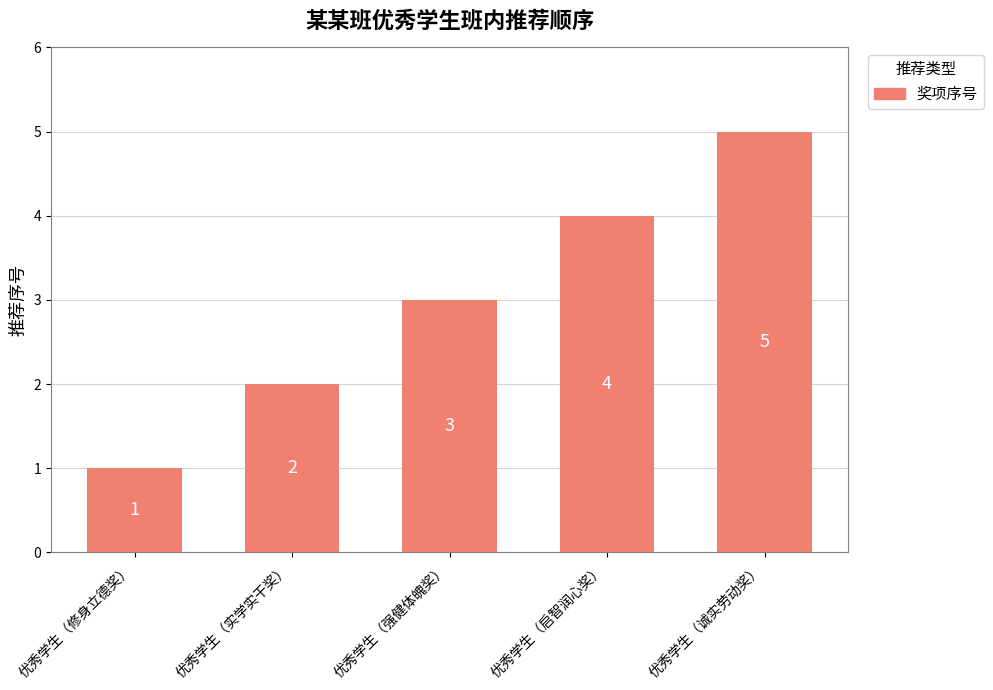

Is it true that the value at 优秀学生（实学实干奖） is 2?

True